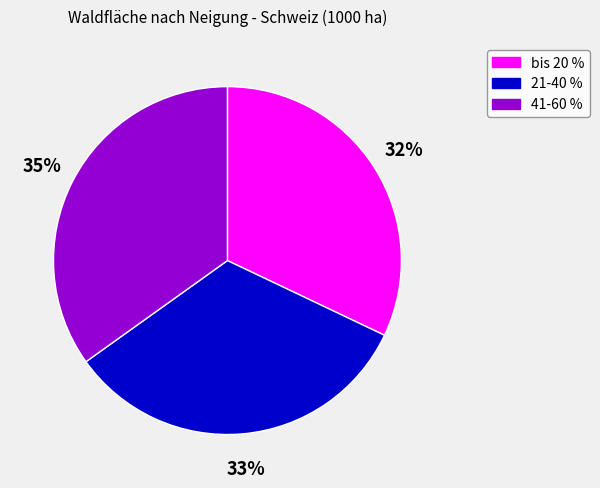

Which slice is the smallest?

bis 20 %